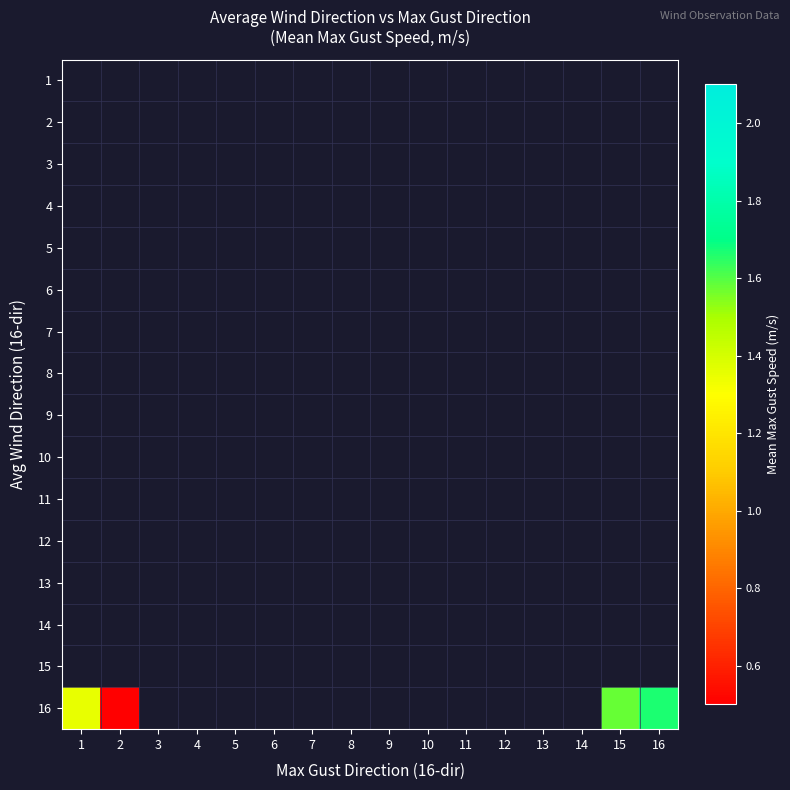

Is the value of 14 at 5 greater than the value of 15 at 12?

No